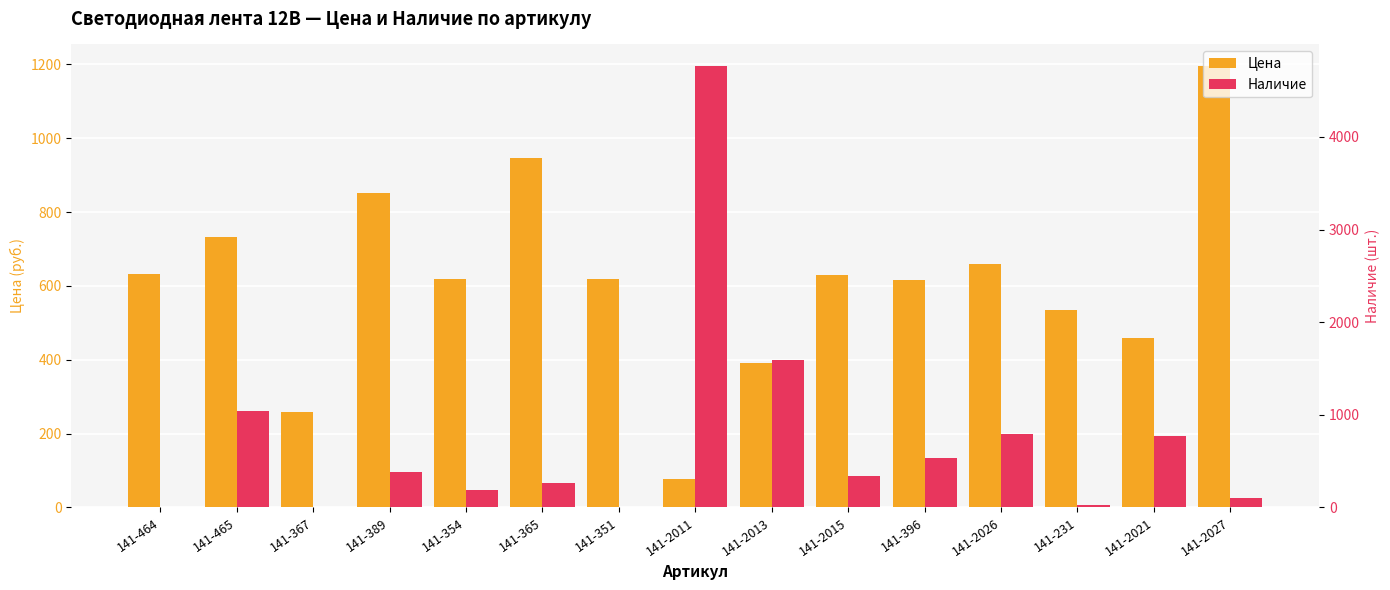

Between 141-354 and 141-365, which series saw the biggest shift?

Цена